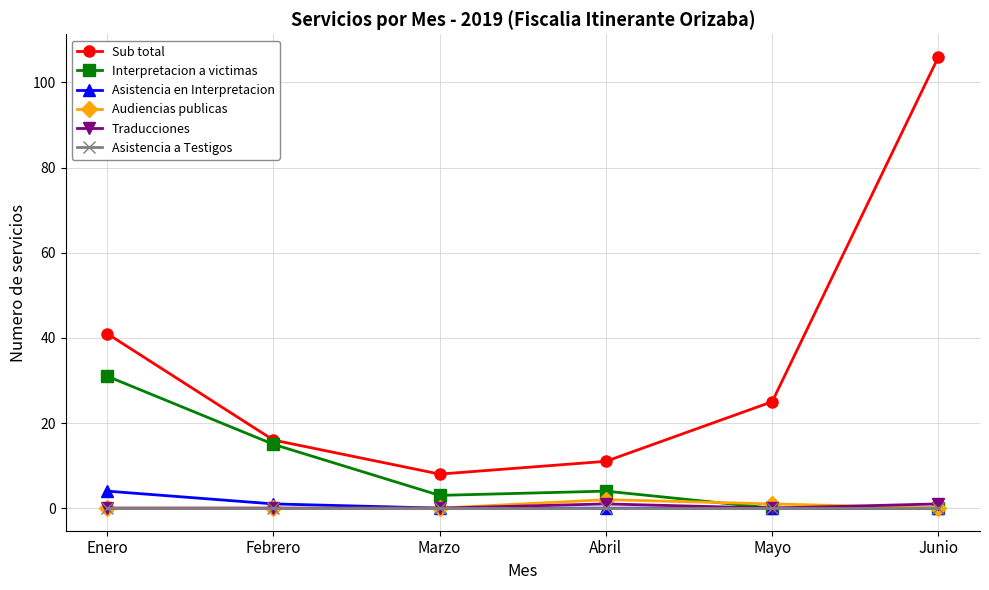

What are all the series names shown in the legend?

Sub total, Interpretacion a victimas, Asistencia en Interpretacion, Audiencias publicas, Traducciones, Asistencia a Testigos